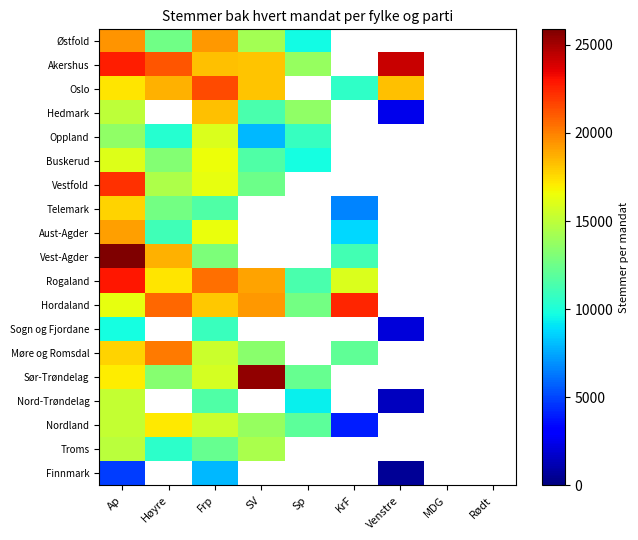

Rank the series by their maximum value, from lowest to highest.

Finnmark, Sogn og Fjordane, Troms, Nord-Trøndelag, Oppland, Buskerud, Nordland, Telemark, Hedmark, Aust-Agder, Østfold, Møre og Romsdal, Oslo, Vestfold, Hordaland, Rogaland, Akershus, Sør-Trøndelag, Vest-Agder